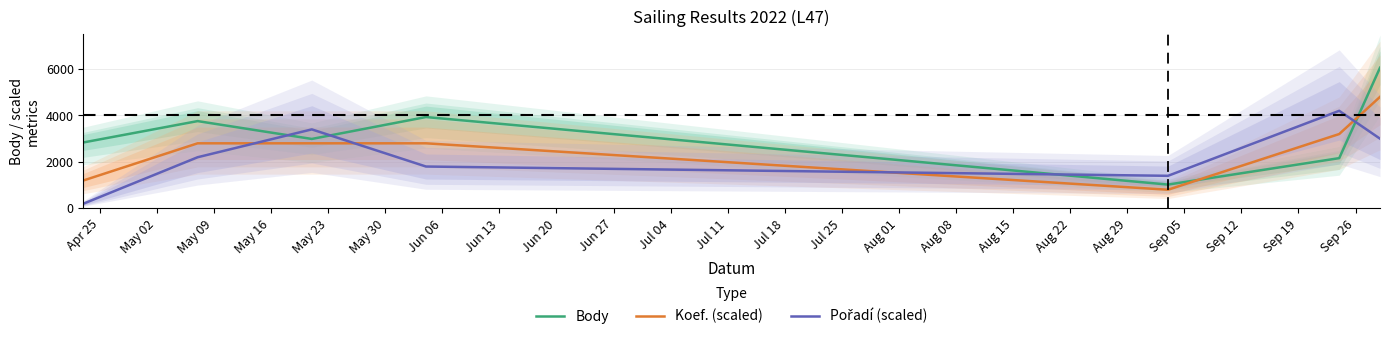

What are all the series names shown in the legend?

Body, Koef. (scaled), Pořadí (scaled)